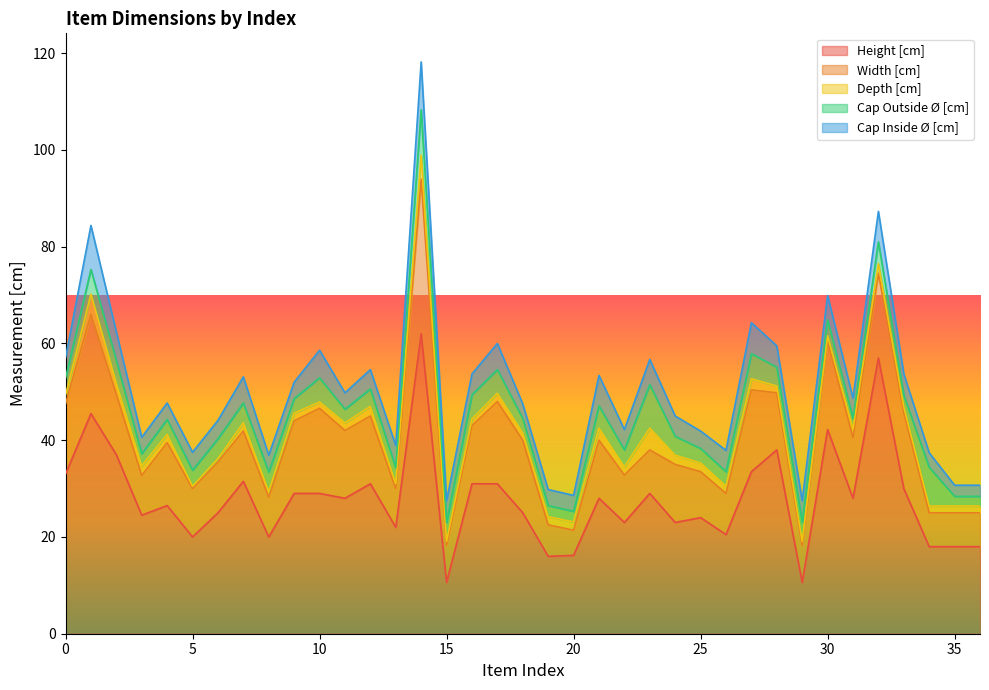

What is the minimum value for Height [cm]?

10.6